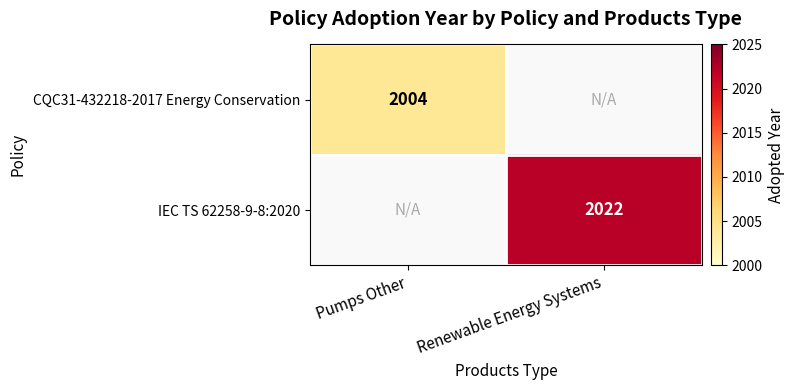

True or false: IEC TS 62258-9-8:2020 has a value of 3368 at Renewable Energy Systems.

False